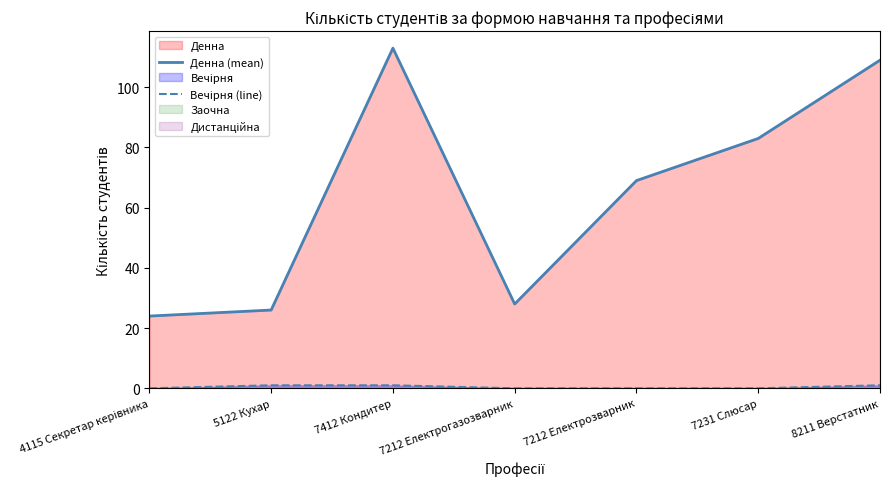

Which series has the largest range (max minus min)?

Денна (mean)